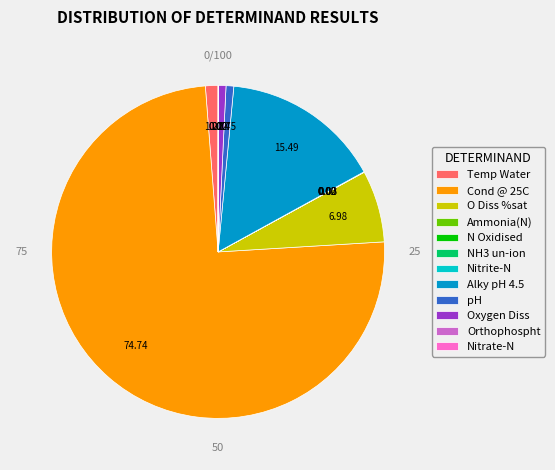

Does Cond @ 25C account for over 50% of the chart?

Yes